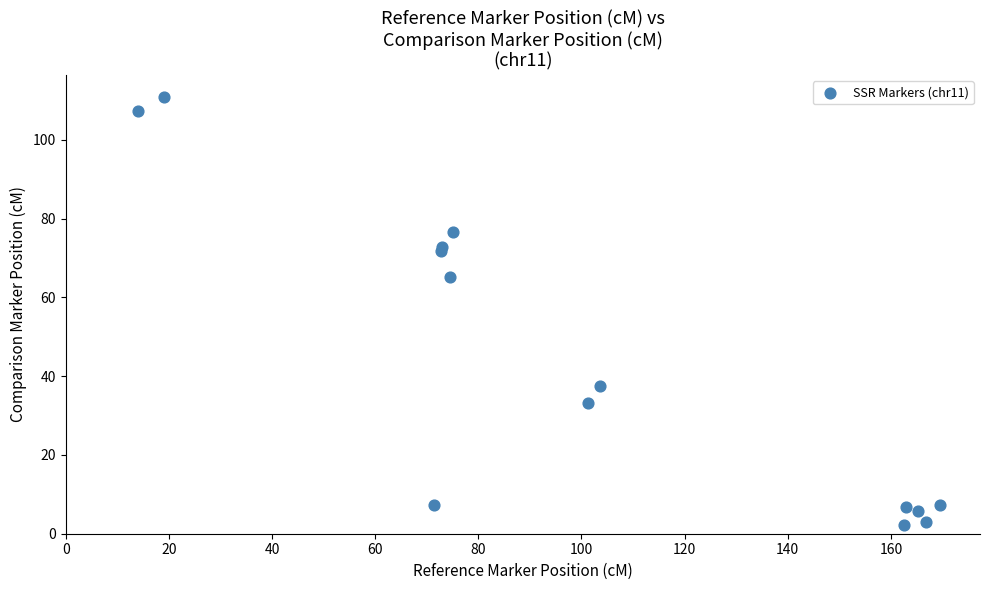

What Y value in the scatter plot is closest to 56?

65.1